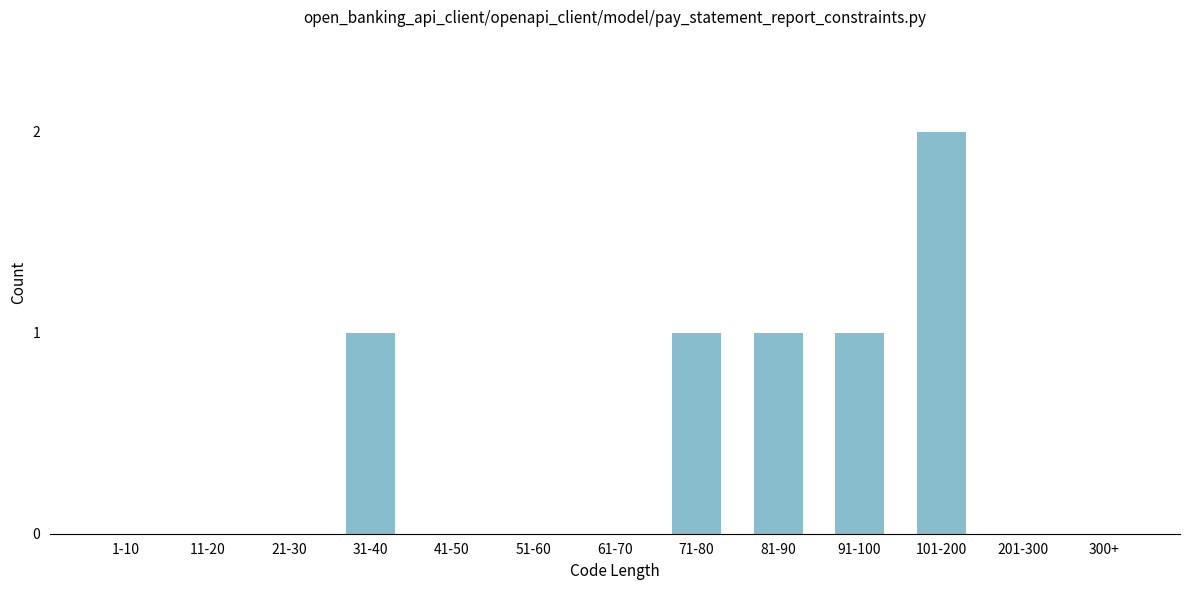

Reading right to left, transcribe all the data shown in this chart.

300+=0	201-300=0	101-200=2	91-100=1	81-90=1	71-80=1	61-70=0	51-60=0	41-50=0	31-40=1	21-30=0	11-20=0	1-10=0